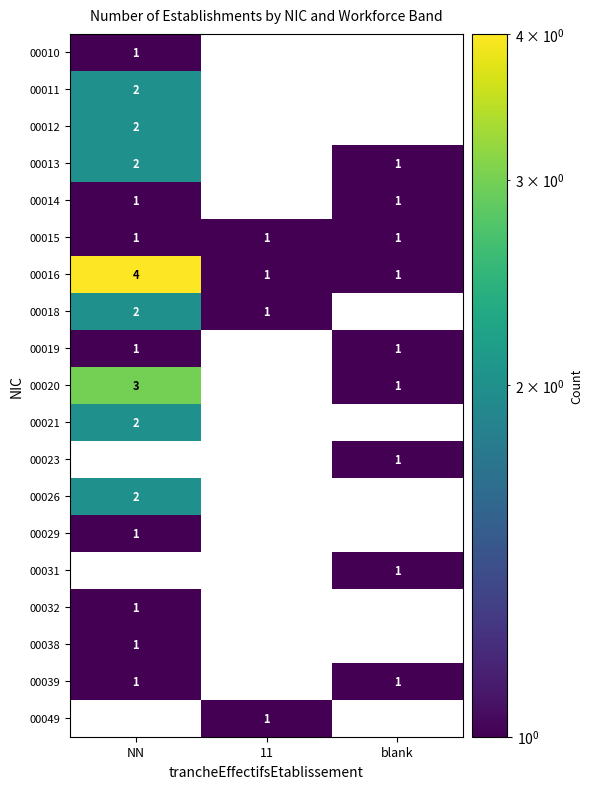

The value of 00018 at NN is 4. True or false?

False